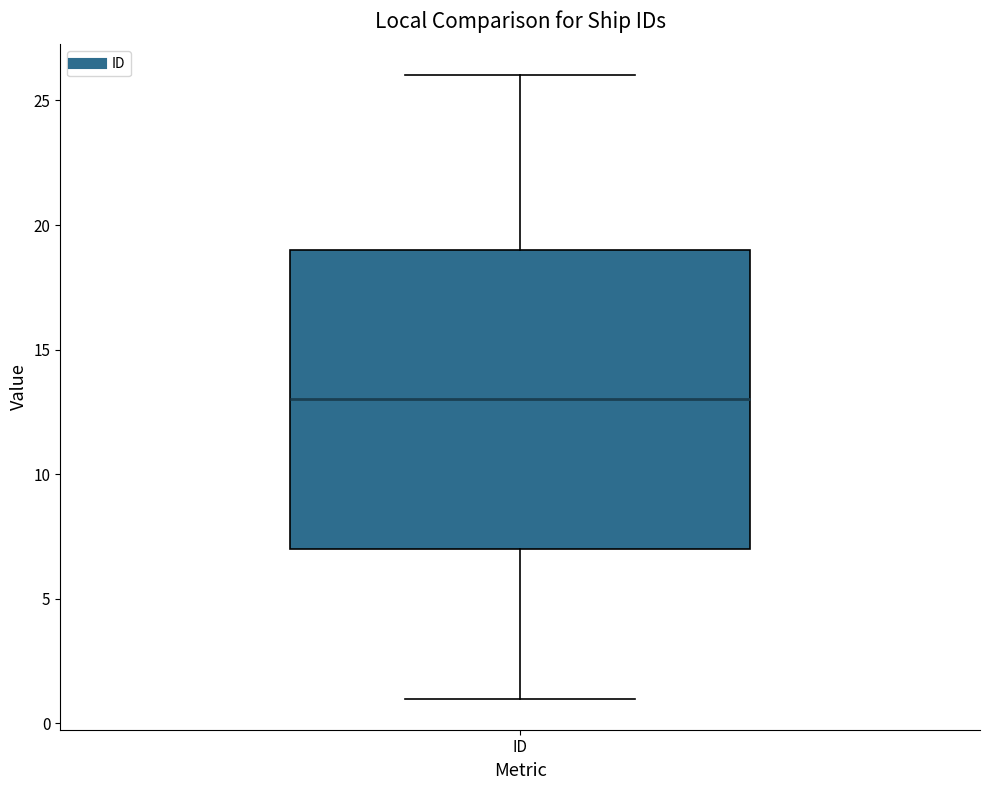

Where does the median line of the box for ID sit on the y-axis? The values are not printed on the chart, so give them approximately, as read against the axis.

13